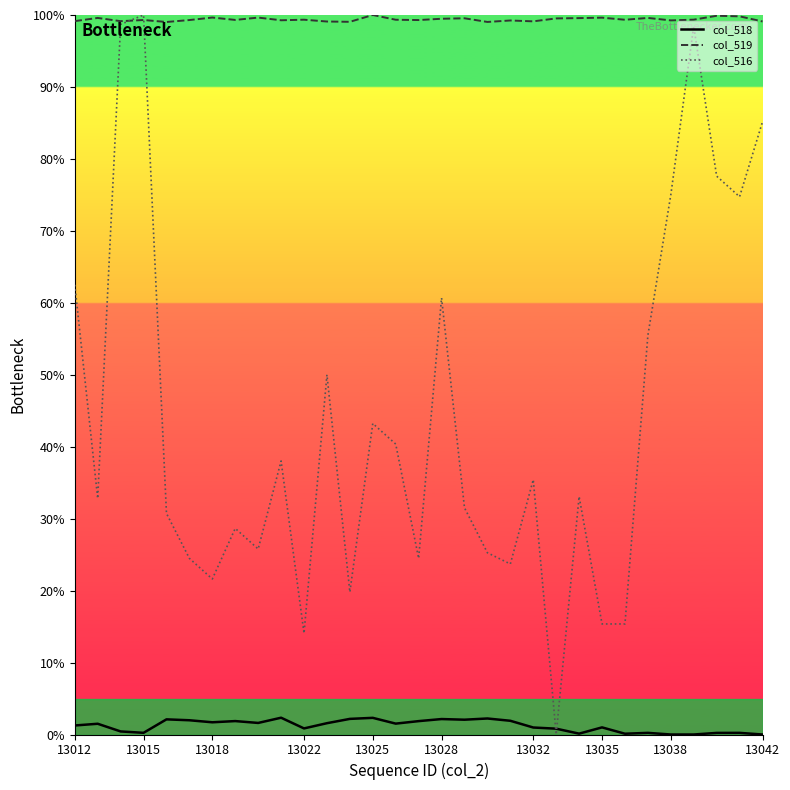

What is the highest value of the col_519 series?

100.0